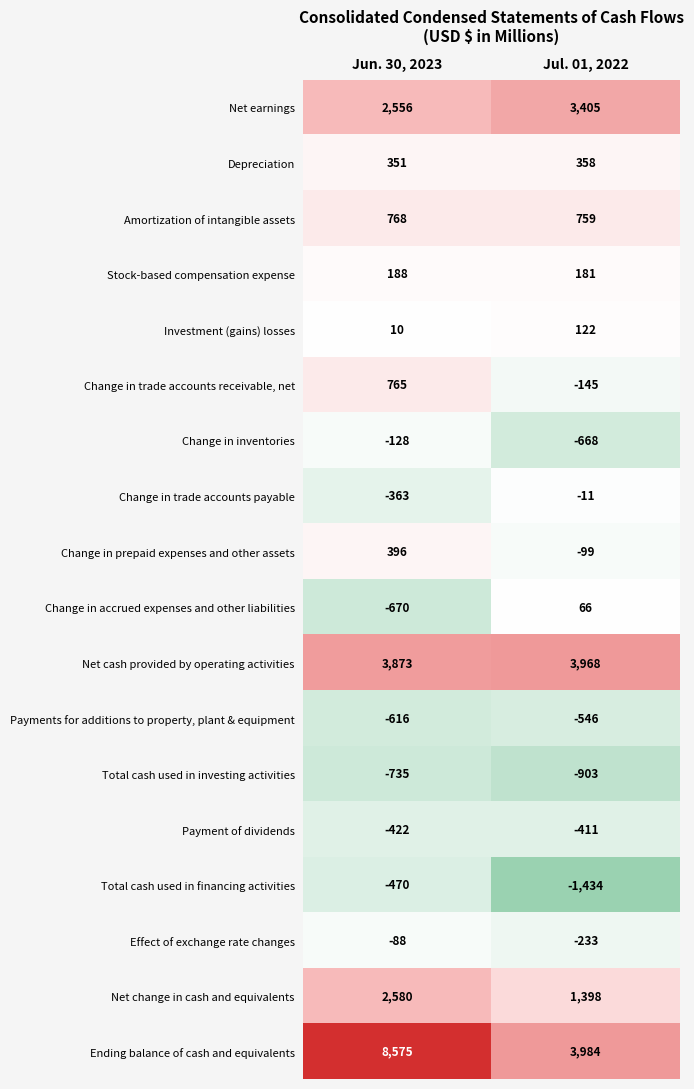

The value of Payments for additions to property, plant & equipment at Jul. 01, 2022 is -895. True or false?

False